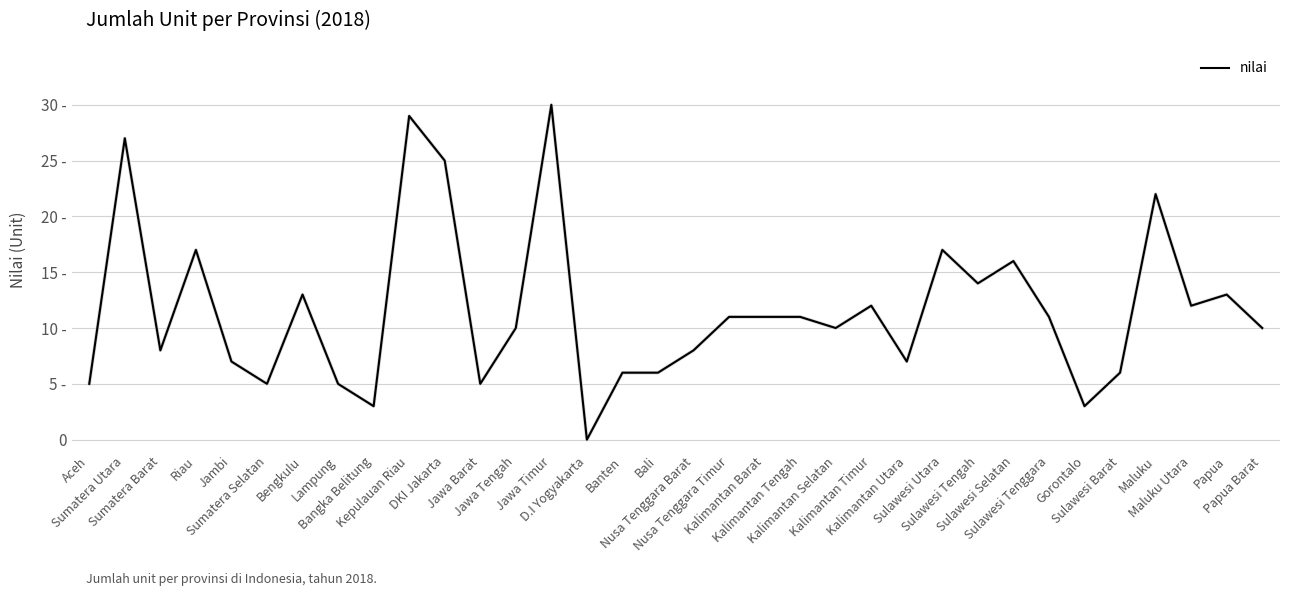

Reading right to left, what are all the values shown in this chart?

Papua Barat=10	Papua=13	Maluku Utara=12	Maluku=22	Sulawesi Barat=6	Gorontalo=3	Sulawesi Tenggara=11	Sulawesi Selatan=16	Sulawesi Tengah=14	Sulawesi Utara=17	Kalimantan Utara=7	Kalimantan Timur=12	Kalimantan Selatan=10	Kalimantan Tengah=11	Kalimantan Barat=11	Nusa Tenggara Timur=11	Nusa Tenggara Barat=8	Bali=6	Banten=6	D.I Yogyakarta=0	Jawa Timur=30	Jawa Tengah=10	Jawa Barat=5	DKI Jakarta=25	Kepulauan Riau=29	Bangka Belitung=3	Lampung=5	Bengkulu=13	Sumatera Selatan=5	Jambi=7	Riau=17	Sumatera Barat=8	Sumatera Utara=27	Aceh=5